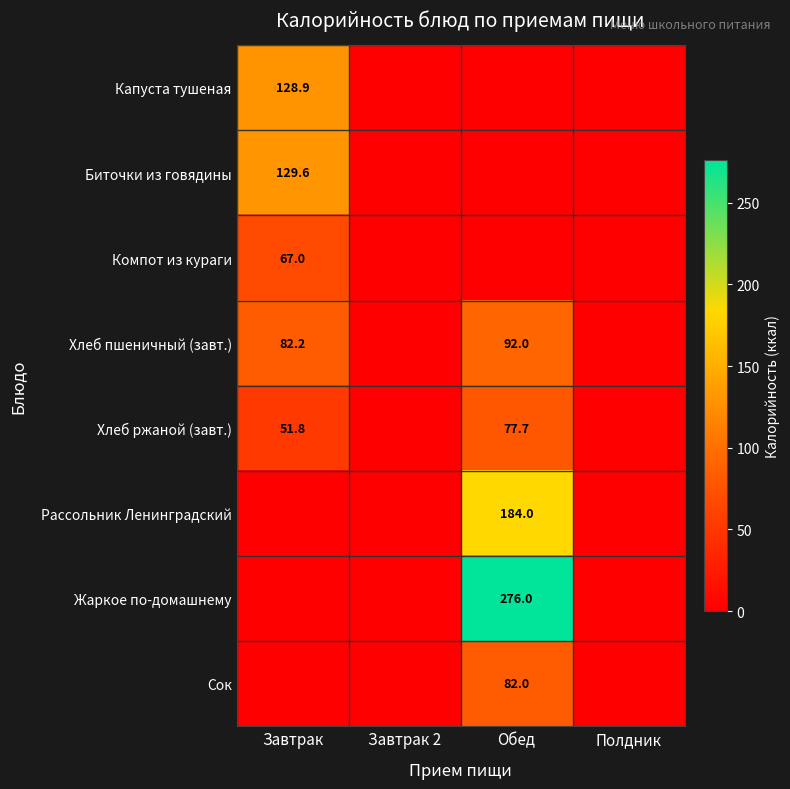

What is the difference between the highest and lowest values at Завтрак?

129.6